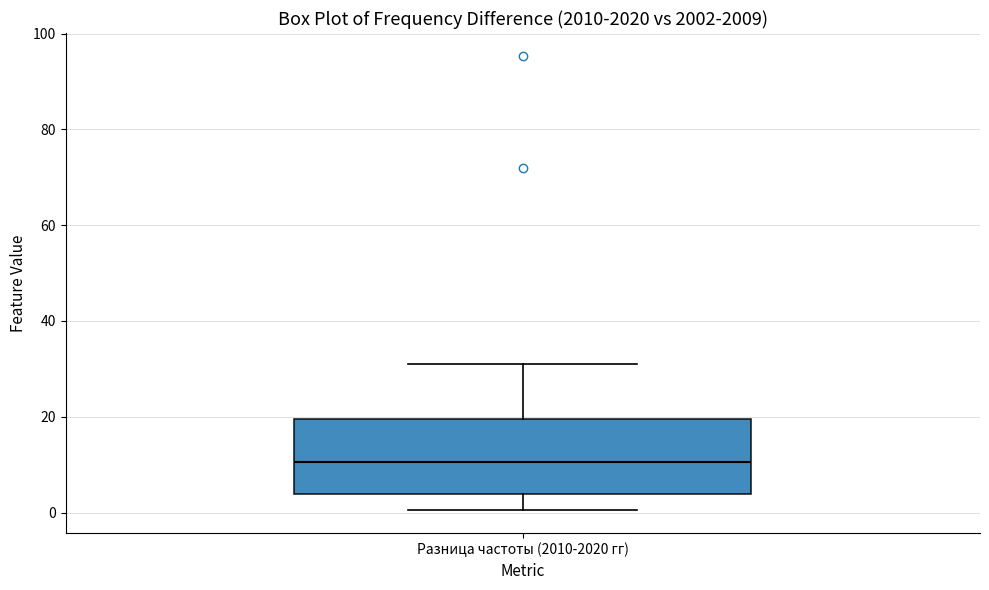

Where does the lower whisker of the box for Разница частоты (2010-2020 гг) end on the y-axis? The values are not printed on the chart, so give them approximately, as read against the axis.

0